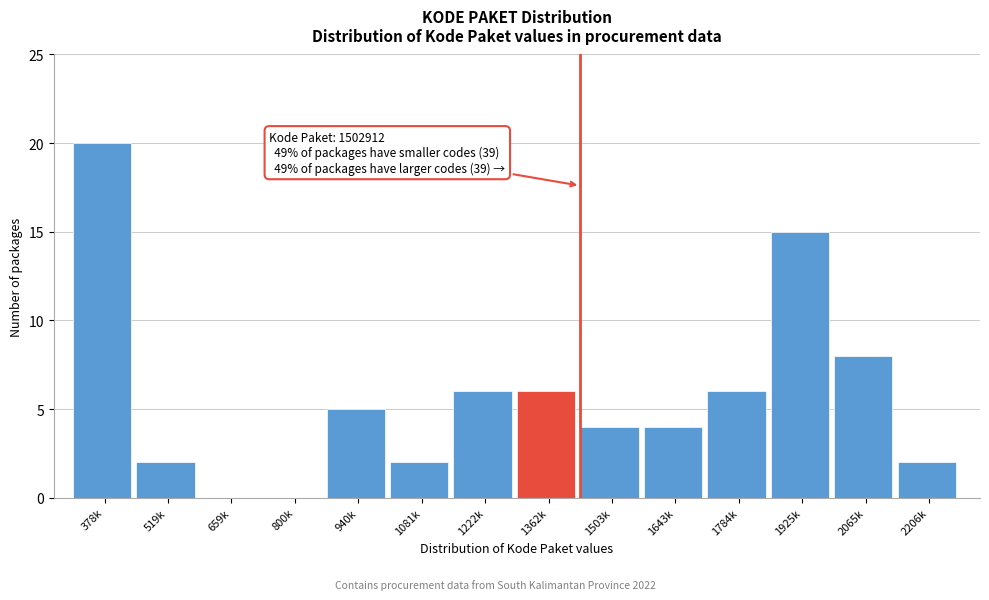

Reading left to right, extract all data points from this chart.

378k=20	519k=2	659k=0	800k=0	940k=5	1081k=2	1222k=6	1362k=6	1503k=4	1643k=4	1784k=6	1925k=15	2065k=8	2206k=2